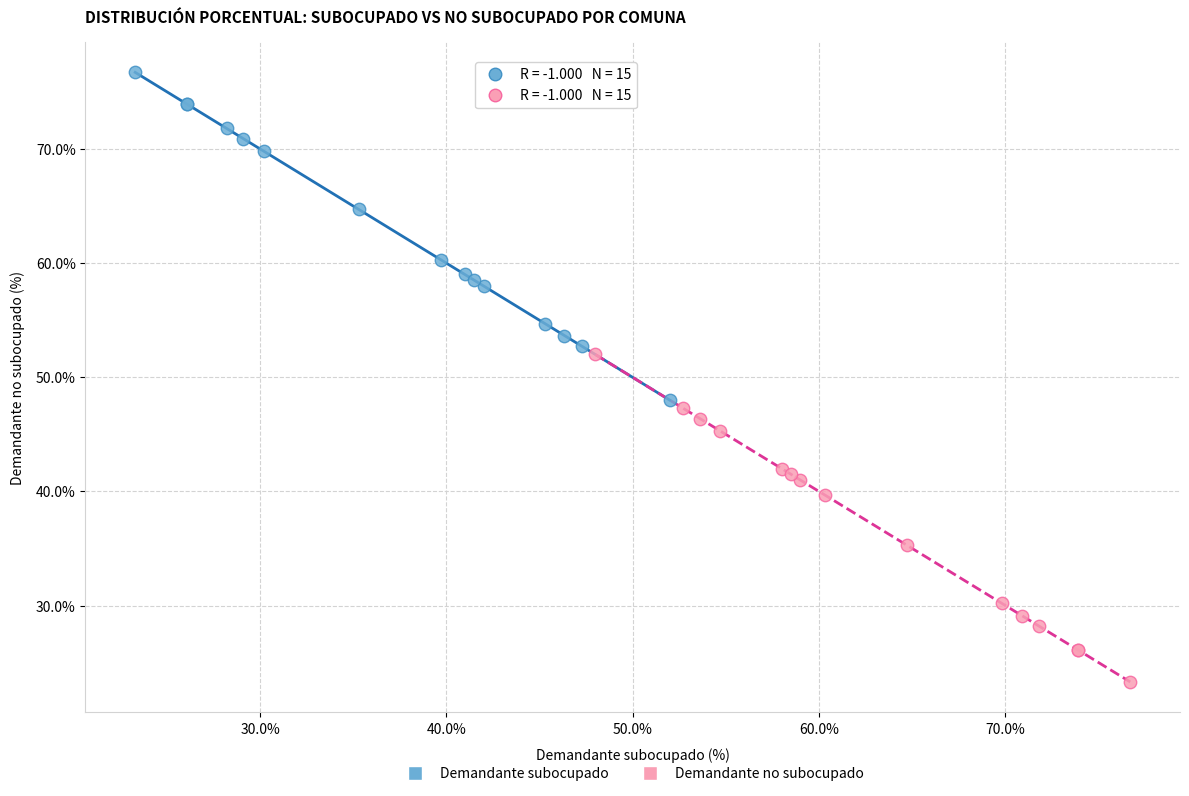

What are all the series names shown in the legend?

Demandante subocupado, Demandante no subocupado